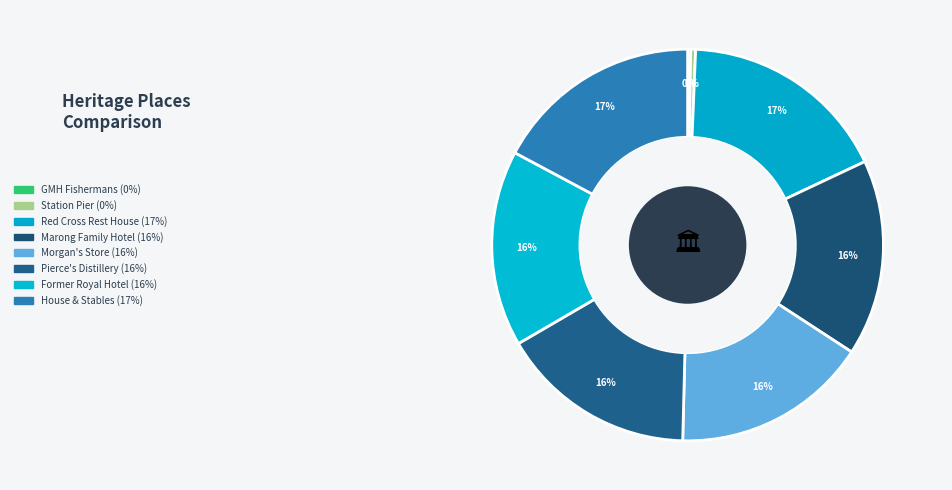

Is there a majority slice in this chart?

No